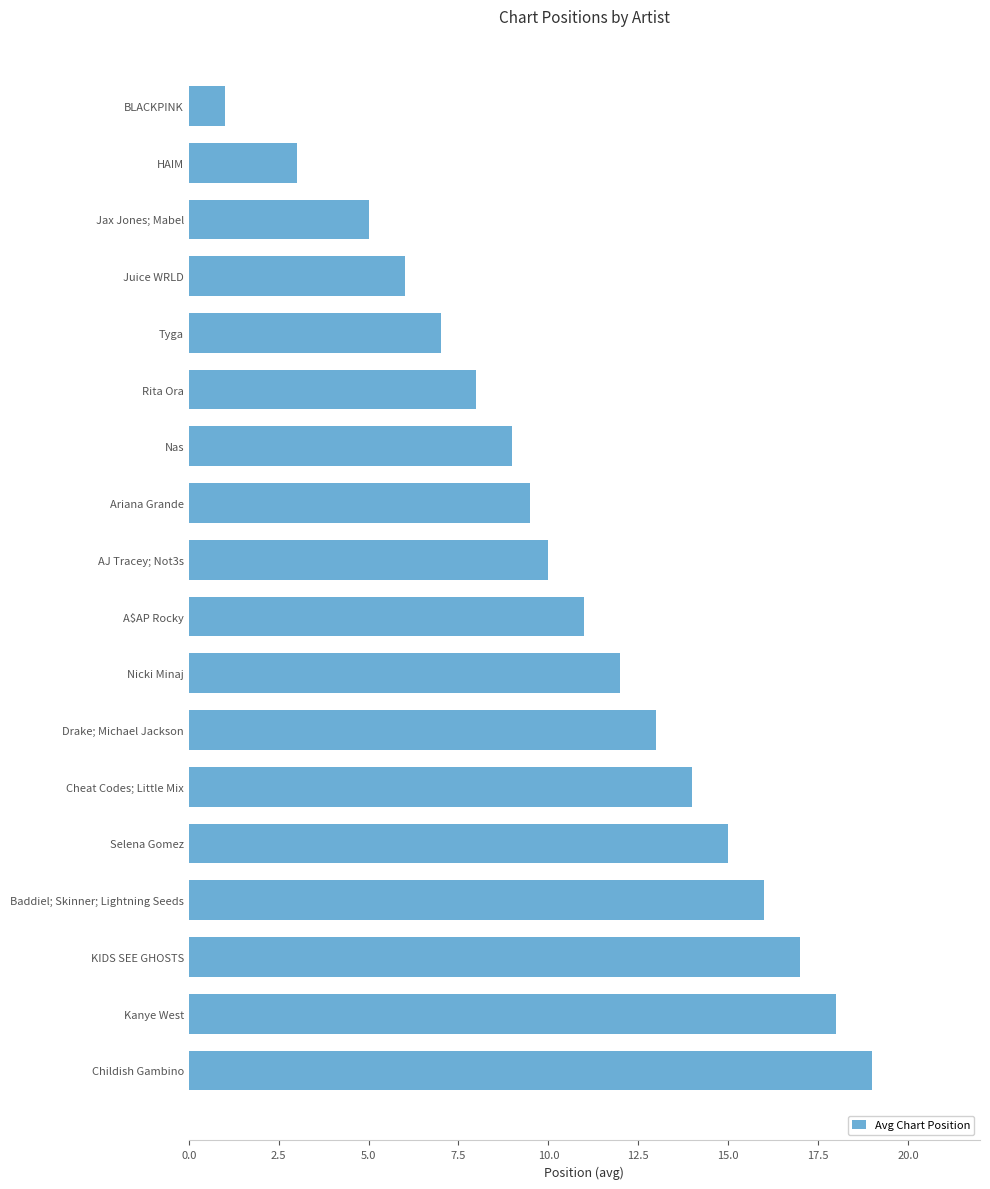

How many distinct data groups are displayed?

1